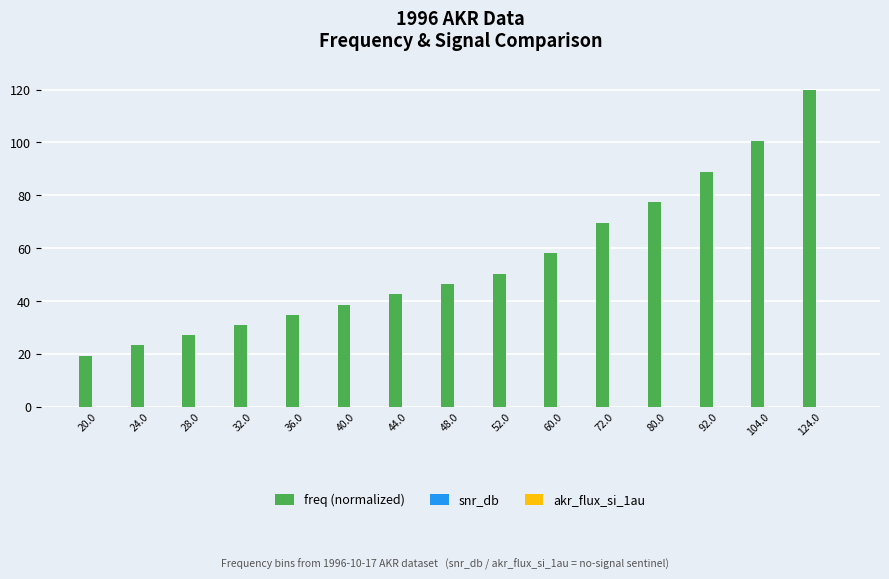

Does the chart contain stacked bars?

No